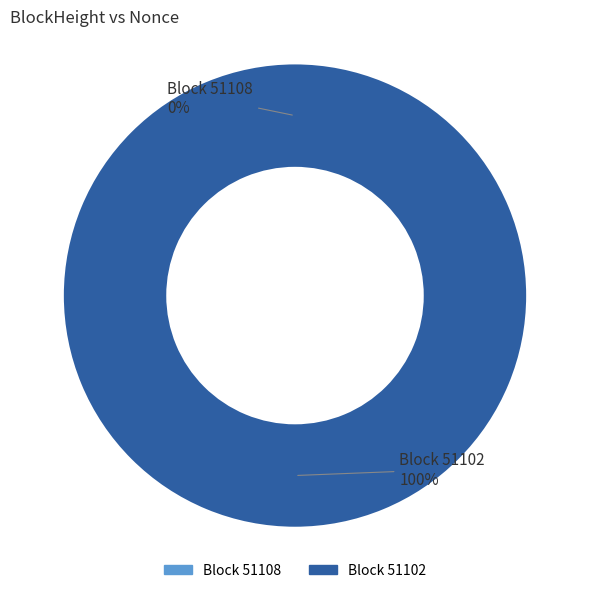

To the nearest percent, what is the combined percentage of 51102 and 51108?

100%